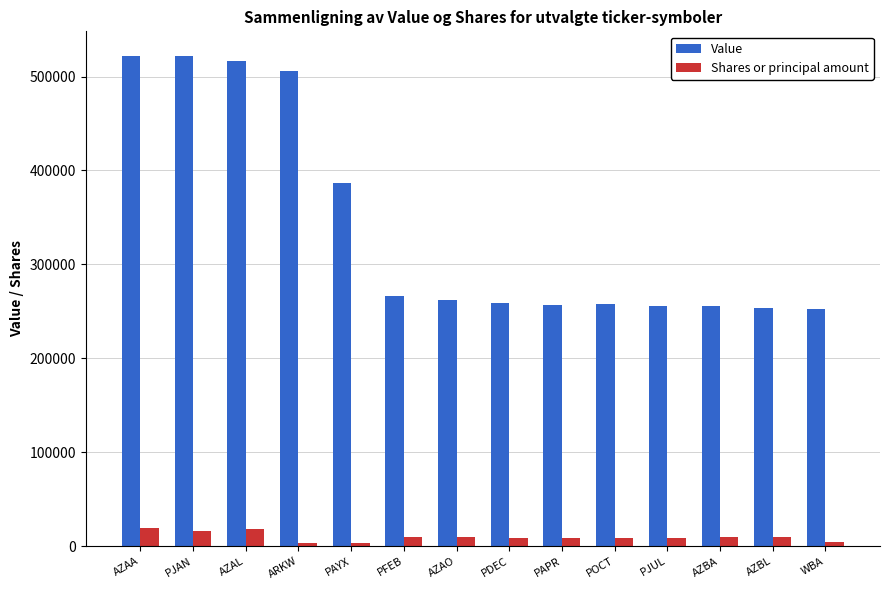

What is the greatest value displayed?

522000